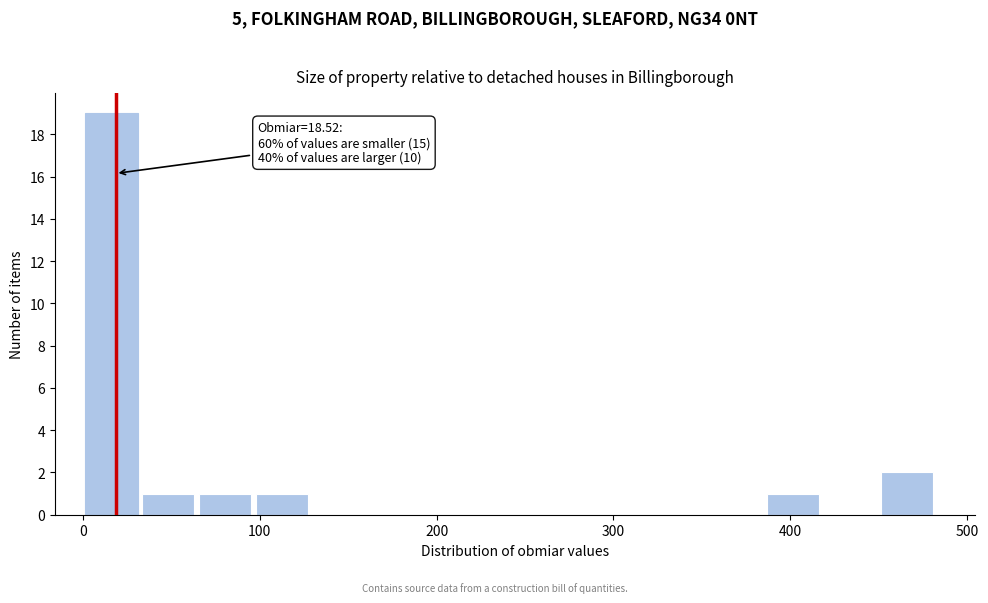

Around what value on the x-axis is the tallest bar? Give the approximate position of its centre, as read against the axis.

20